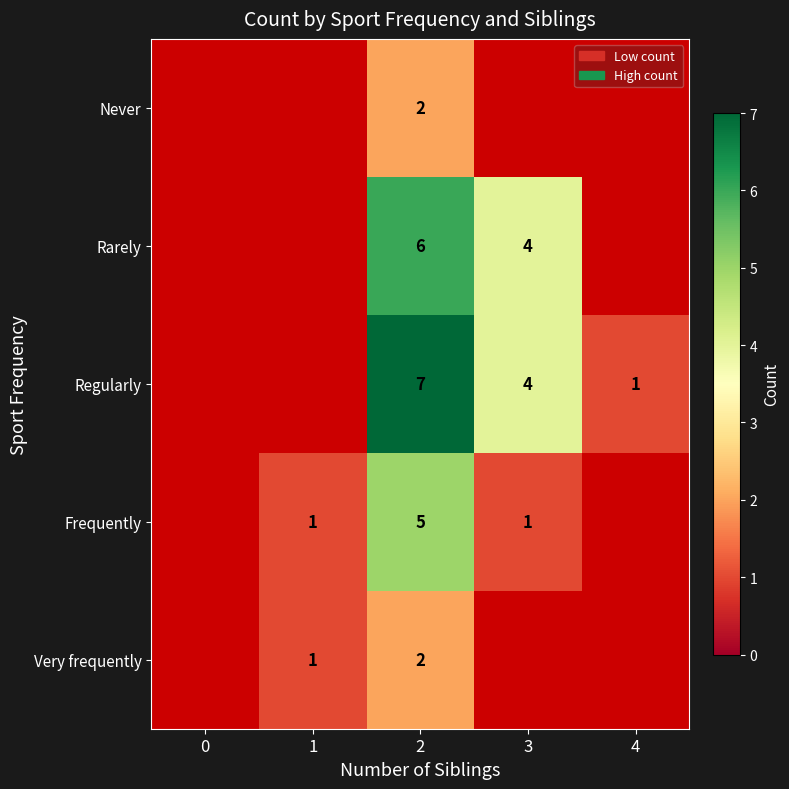

The Regularly series shows 0.5 at 4. True or false?

False